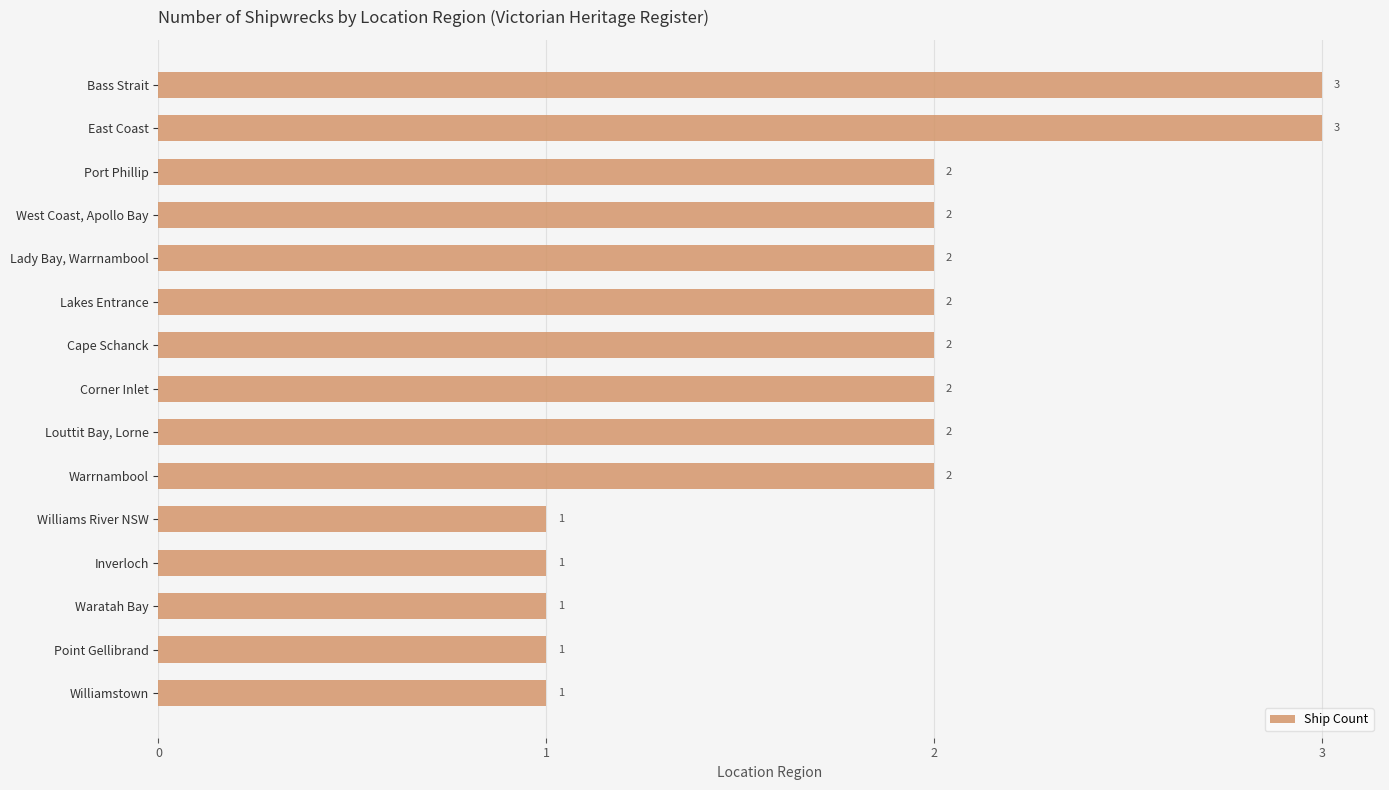

True or false: the data shows 1 at Williamstown.

True